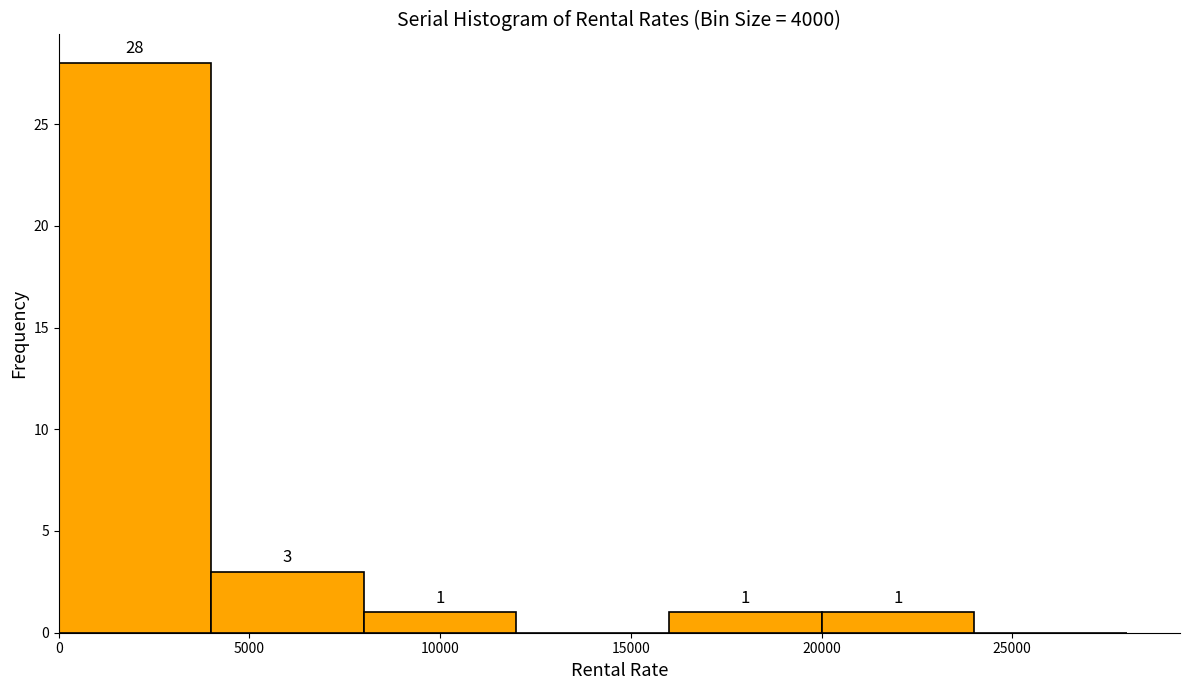

Which range on the x-axis has the tallest bar?

0 to 4000